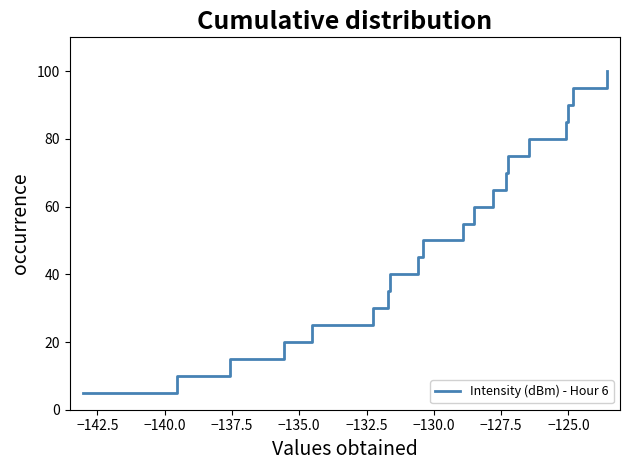

What is the greatest value displayed?

100.0